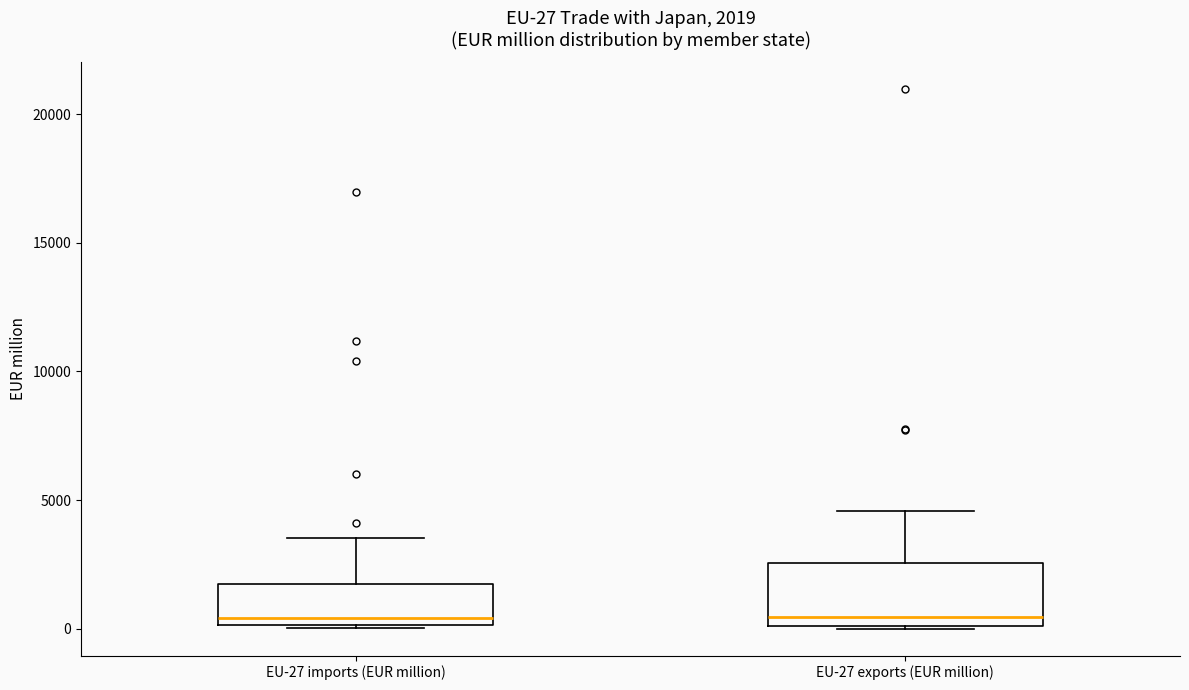

Which box is the tallest, from its lower edge to its upper edge?

EU-27 exports (EUR million)